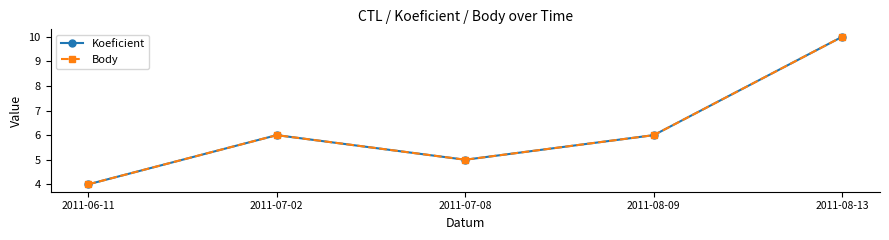

Where is the first local maximum for Body?

2011-07-02